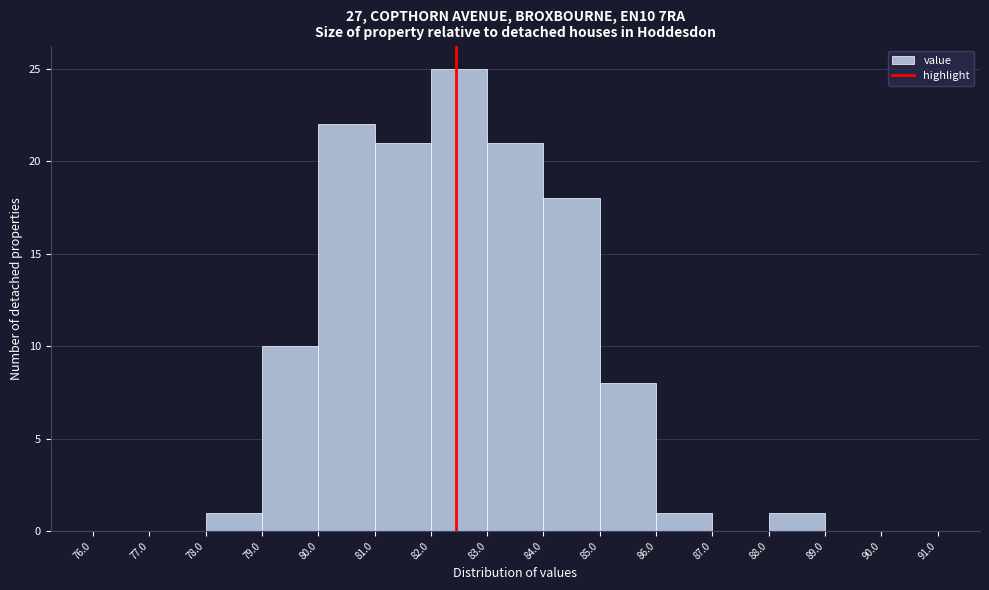

Reading left to right, list every bar in this chart as the range it spans on the x-axis followed by its height. The values are not printed on the chart, so give them approximately, as read against the axis.

76.0 to 77.0: 0
77.0 to 78.0: 0
78.0 to 79.0: 1
79.0 to 80.0: 10
80.0 to 81.0: 22
81.0 to 82.0: 21
82.0 to 83.0: 25
83.0 to 84.0: 21
84.0 to 85.0: 18
85.0 to 86.0: 8
86.0 to 87.0: 1
87.0 to 88.0: 0
88.0 to 89.0: 1
89.0 to 90.0: 0
90.0 to 91.0: 0